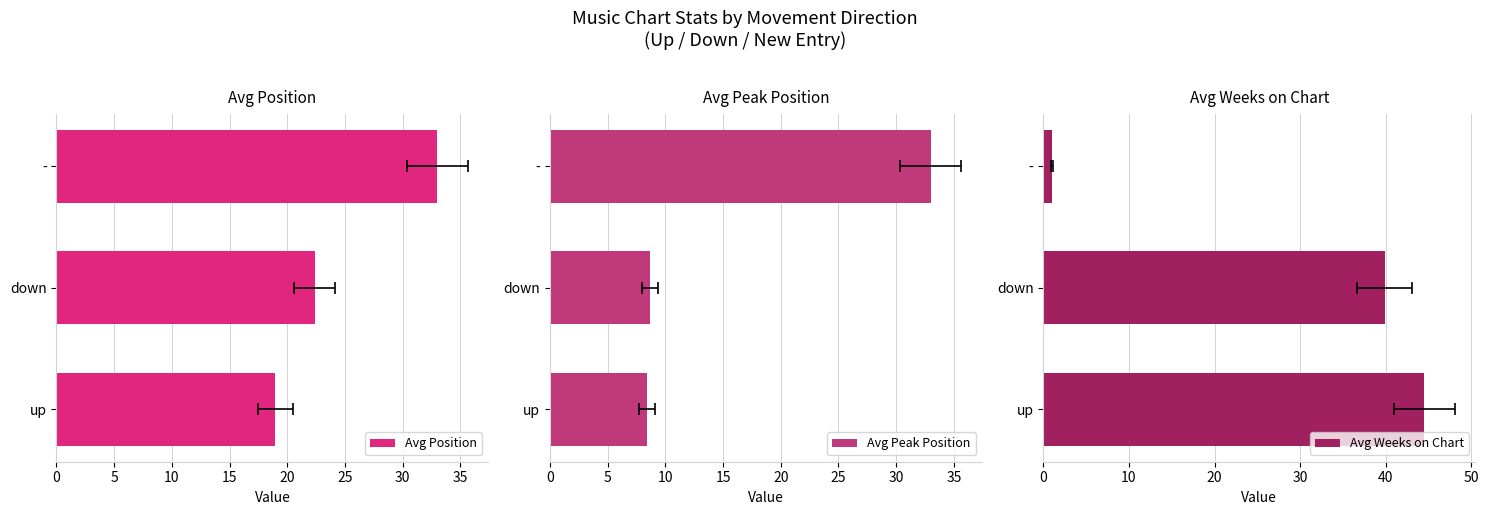

Are the bars grouped side by side (vs. stacked)?

Yes